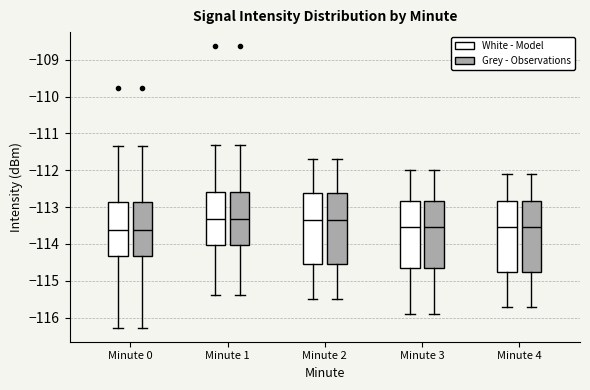

Where does the upper whisker of the box for Minute 1 (Grey - Observations) end on the y-axis? The values are not printed on the chart, so give them approximately, as read against the axis.

-111.3